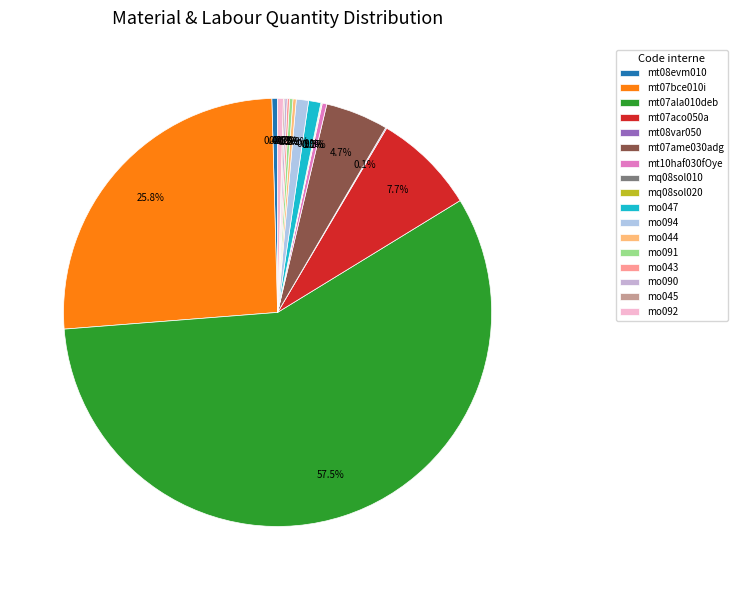

Does mo043 account for over 50% of the chart?

No